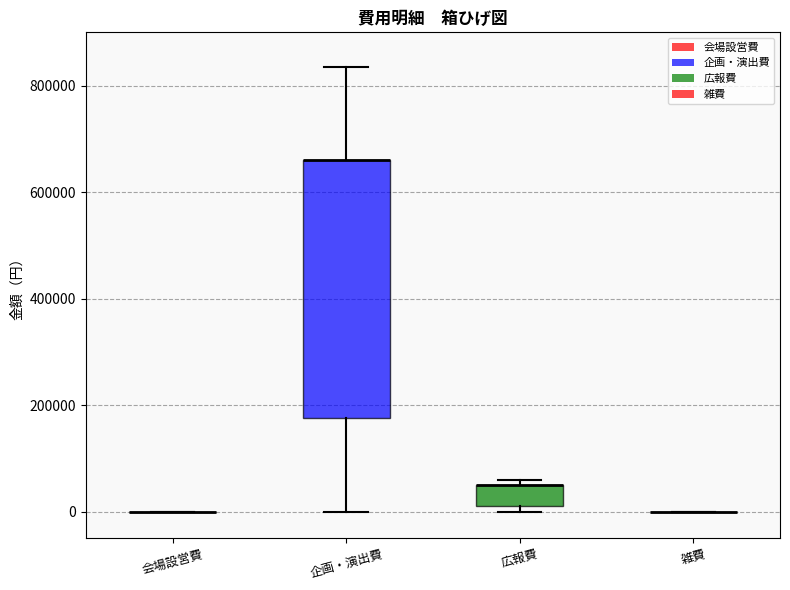

Reading left to right, transcribe this box plot: for each box, give where its median line is, the range the box spans, and where its two whiskers end, as read against the y-axis. The values are not printed on the chart, so give them approximately, as read against the axis.

会場設営費: box collapsed to a line at 0, whiskers 0 to 0
企画・演出費: median 660000 (drawn on the box's upper edge), box 180000 to 660000, whiskers 0 to 840000
広報費: median 60000 (drawn on the box's upper edge), box 20000 to 60000, whiskers 0 to 60000 (just above the box's upper edge)
雑費: box collapsed to a line at 0, whiskers 0 to 0